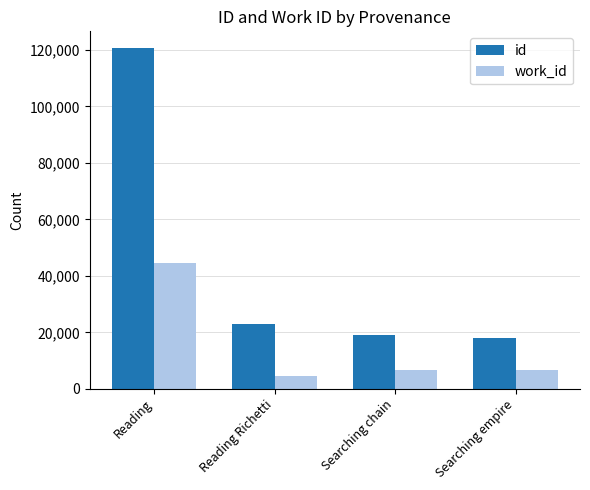

What is the greatest value displayed?

120538